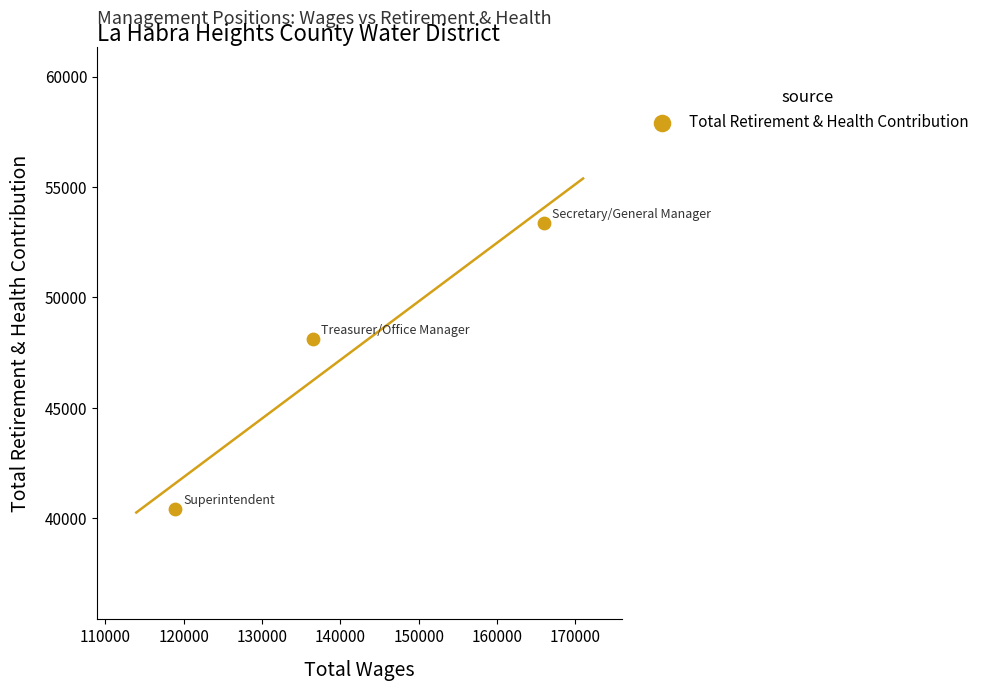

What Y value in the scatter plot is closest to 46883?

48098